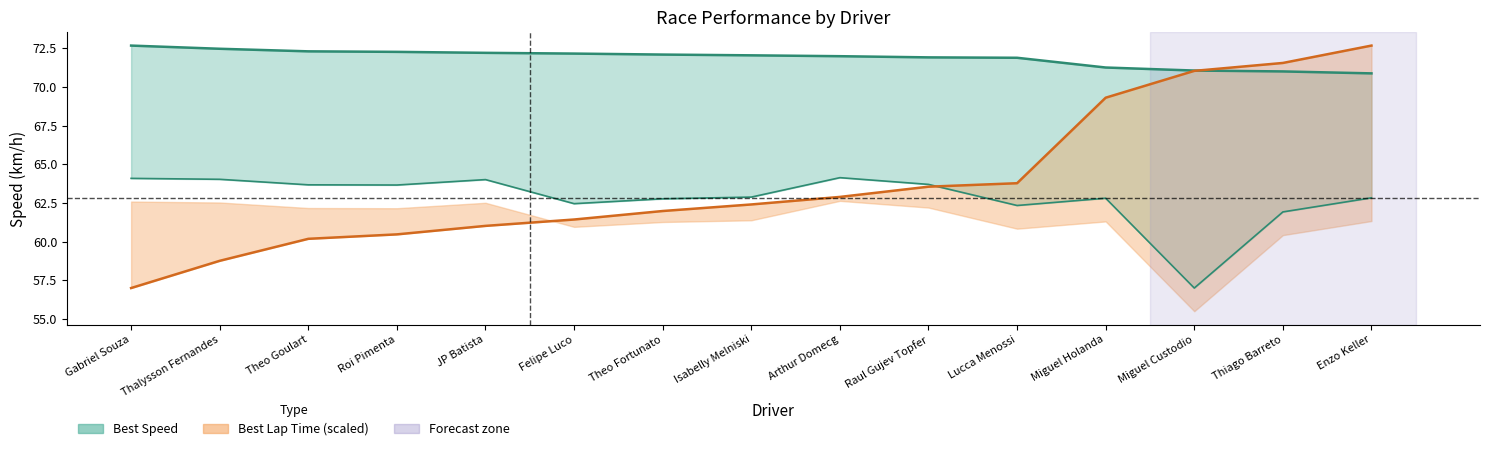

Rank the categories by Average Speed value from highest to lowest.

Arthur Domecg, Gabriel Souza, Thalysson Fernandes, JP Batista, Raul Gujev Topfer, Theo Goulart, Roi Pimenta, Isabelly Melniski, Enzo Keller, Miguel Holanda, Theo Fortunato, Felipe Luco, Lucca Menossi, Thiago Barreto, Miguel Custodio